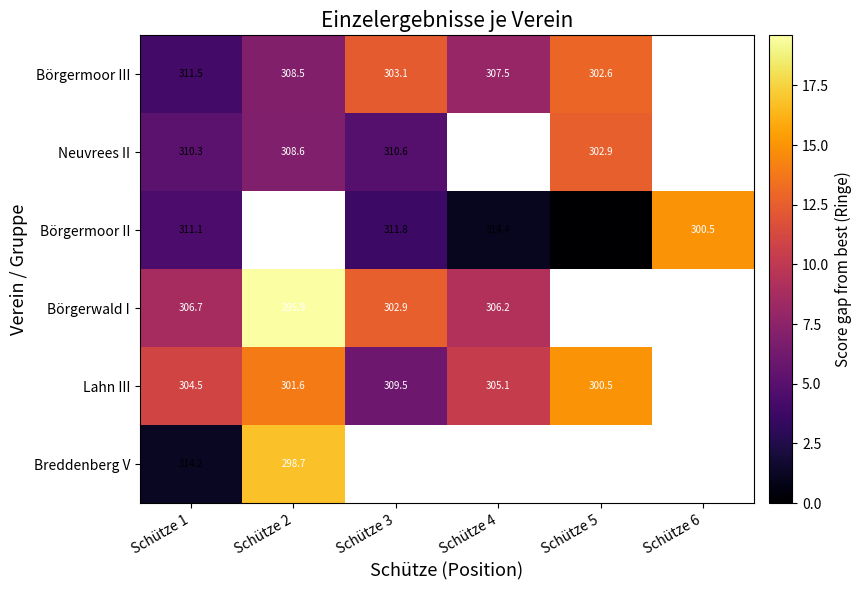

The Börgermoor III series shows 428.5 at Schütze 4. True or false?

False